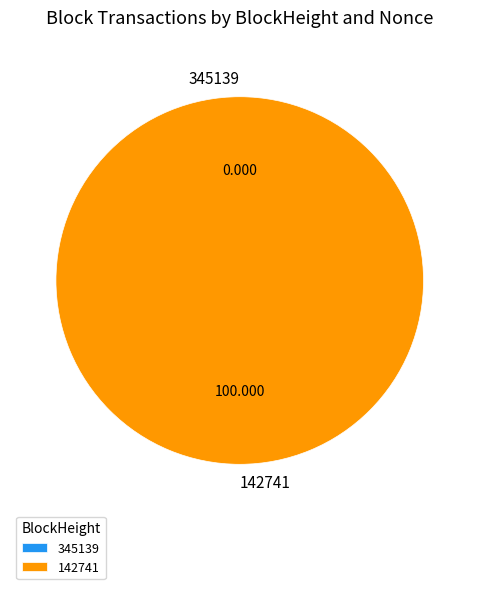

Do 142741 and 345139 together represent more than half of the pie?

Yes